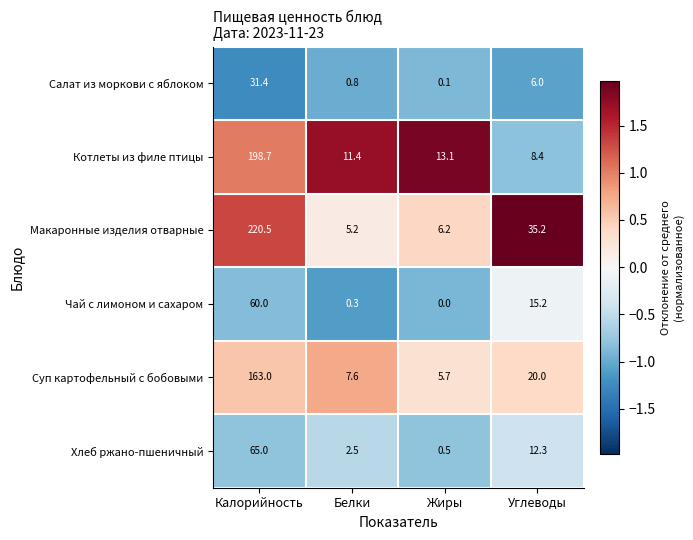

What is the highest value of the Суп картофельный с бобовыми series?

163.0